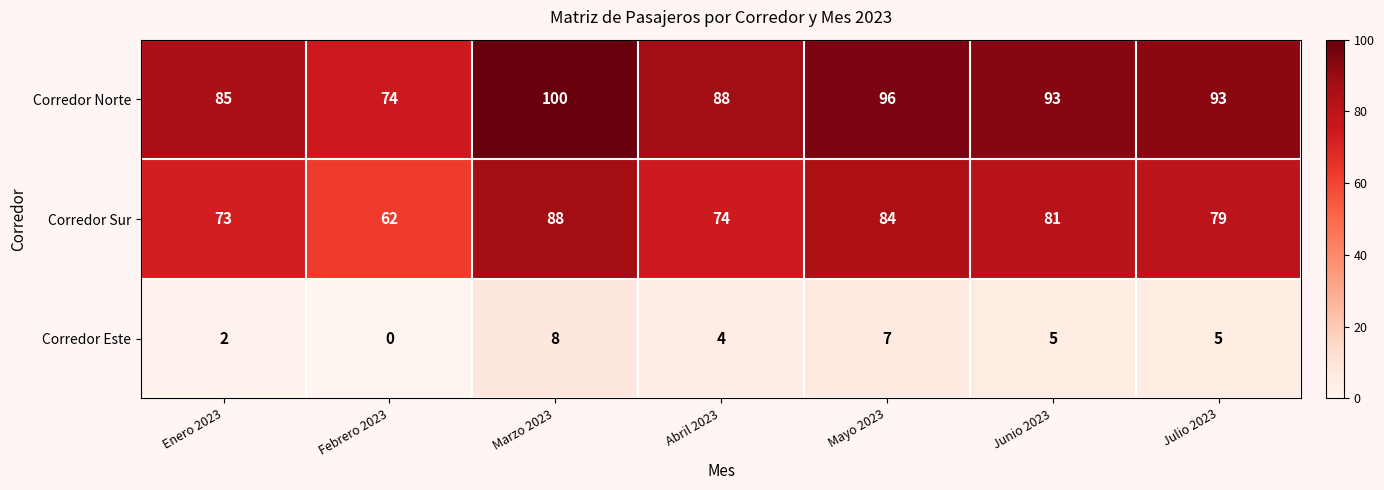

What value does the Corredor Este series have at Junio 2023?

5